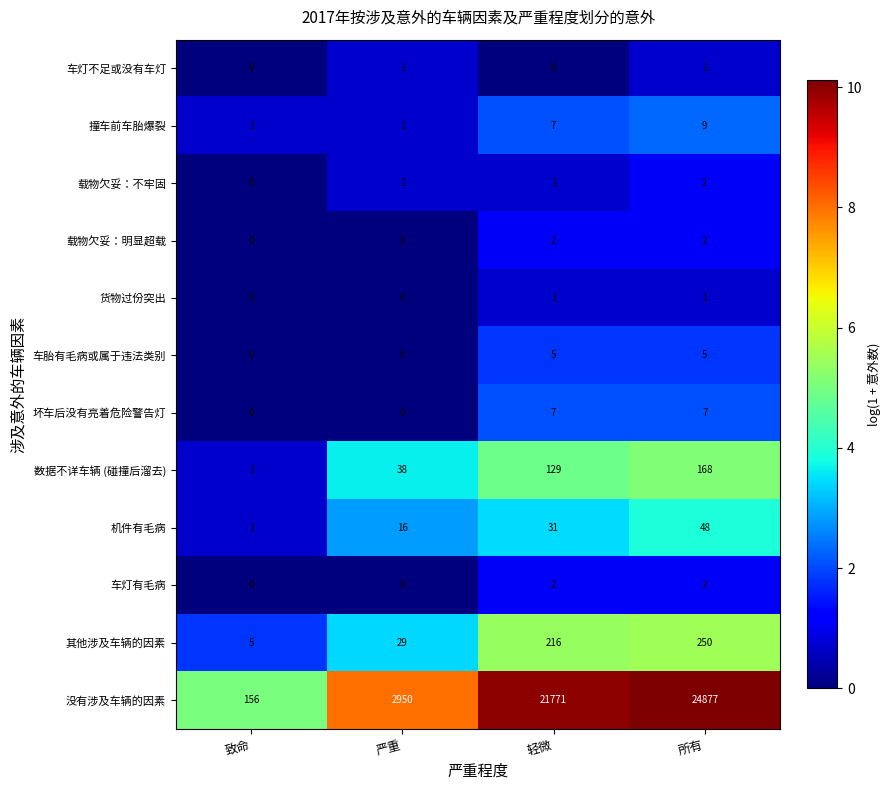

What is the greatest value displayed?

24877